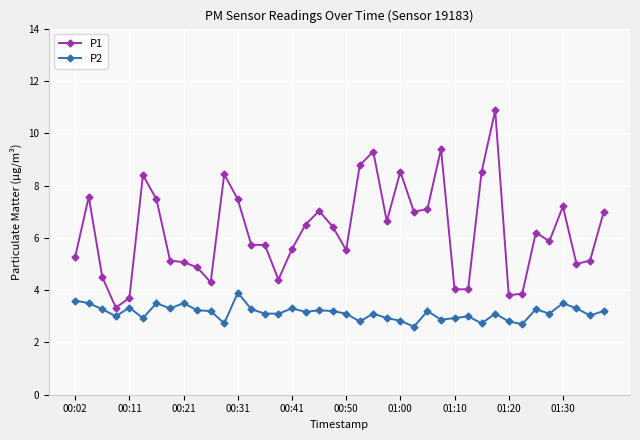

True or false: P2 and P1 cross at least once.

False